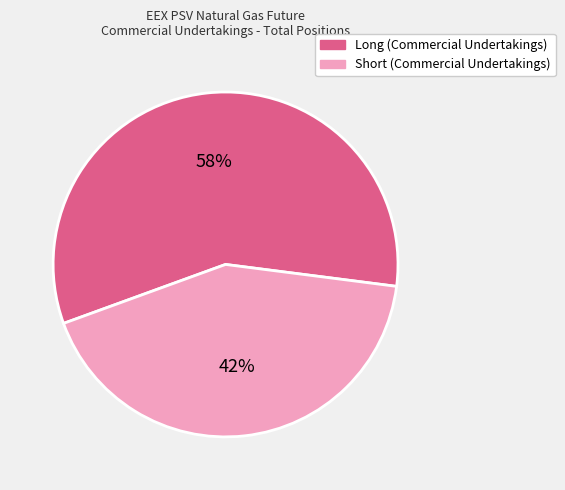

The Short (Commercial Undertakings) slice represents 34% of the pie. True or false?

False